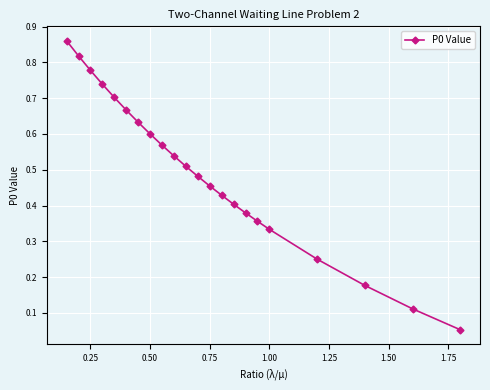

What is the sum of all values?

10.8